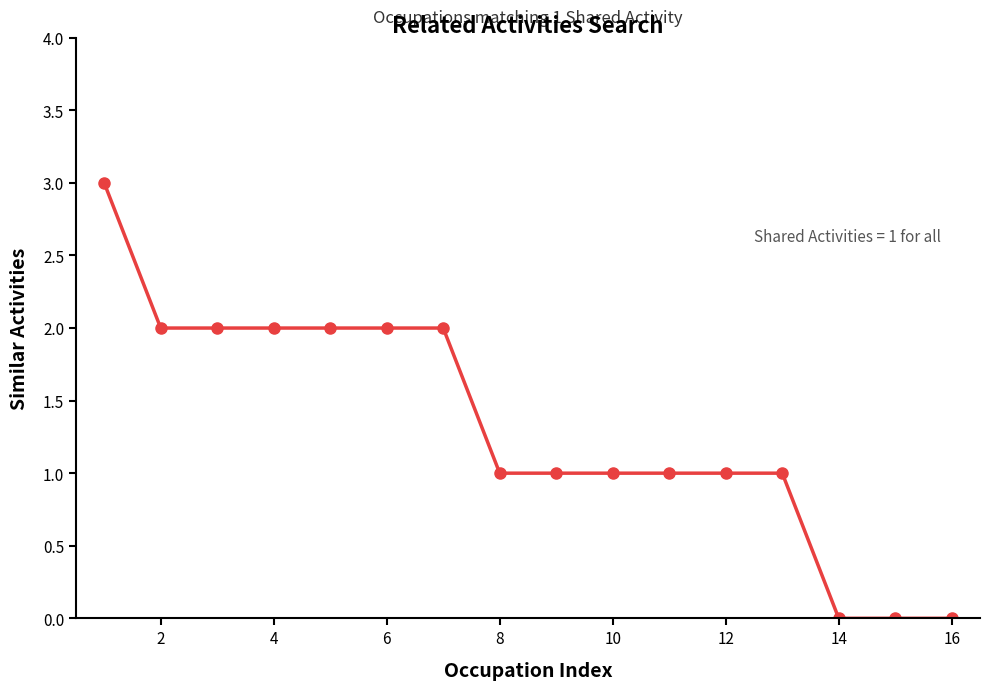

Reading left to right, extract all data points from this chart.

3	2	2	2	2	2	2	1	1	1	1	1	1	0	0	0